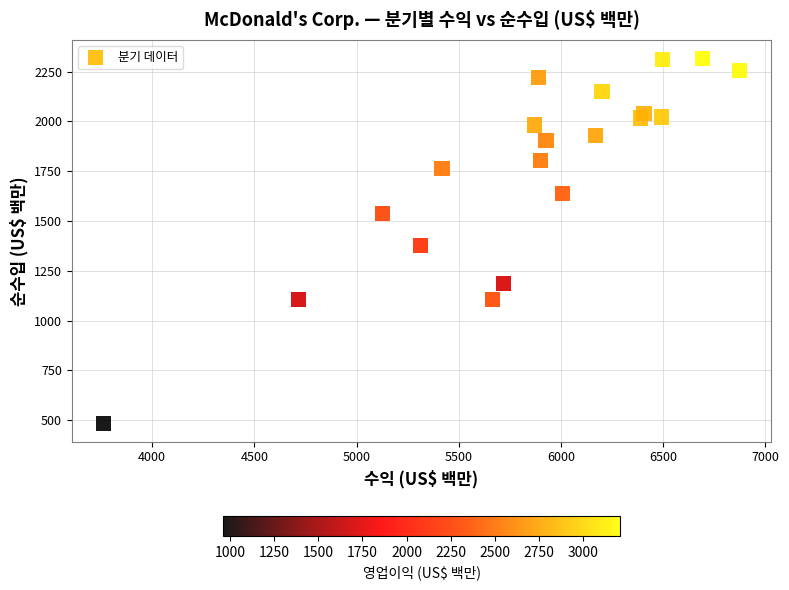

What Y value in the scatter plot is closest to 1400?

1377